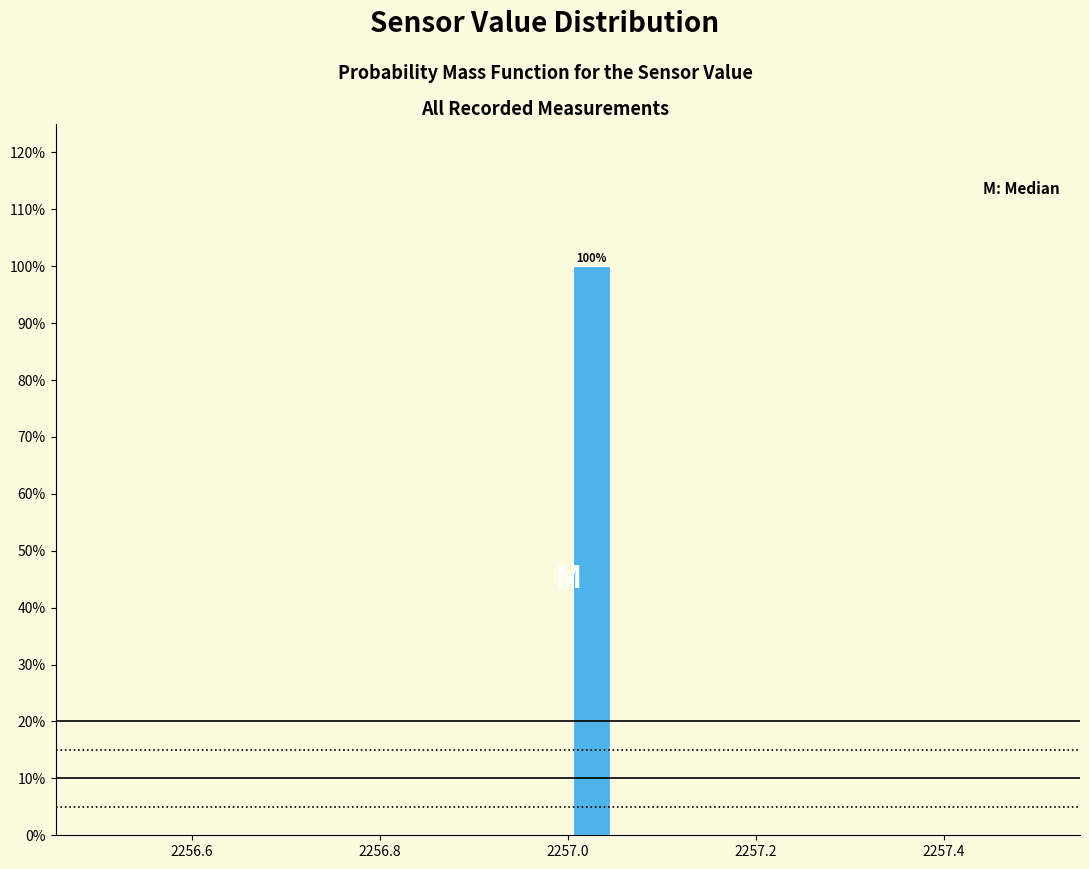

Around what value on the x-axis is the tallest bar? Give the approximate position of its centre, as read against the axis.

2257.02